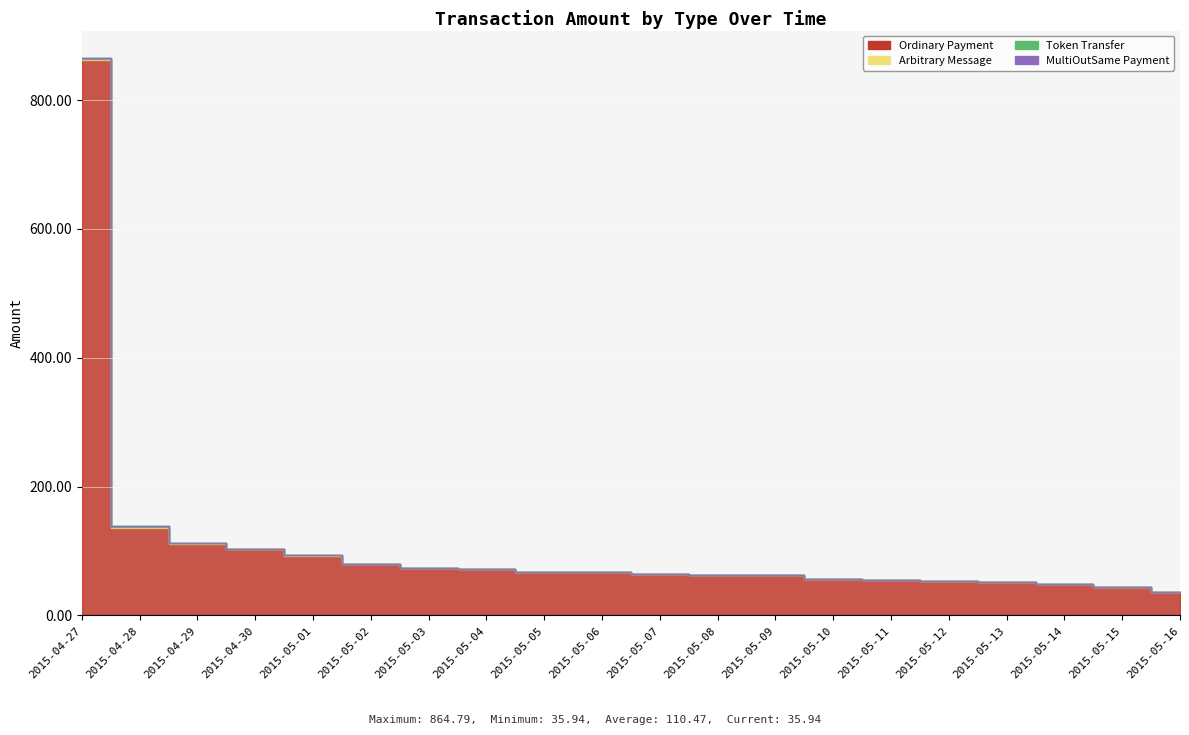

Reading left to right, extract all data points from this chart.

Ordinary Payment: 862.7	136.5	111.0	102.7	92.2	79.3	73.2	72.6	67.1	66.8	64.3	63.3	62.2	56.1	55.6	53.8	51.9	48.5	44.9	35.9
Arbitrary Message: 1.0	1.0	1.0	1.0	1.0	1.0	1.0	0.0	0.0	0.0	0.0	0.0	0.0	0.0	0.0	0.0	0.0	0.0	0.0	0.0
Token Transfer: 1.0	1.0	0.0	0.0	0.0	0.0	0.0	0.0	0.0	0.0	0.0	0.0	0.0	0.0	0.0	0.0	0.0	0.0	0.0	0.0
MultiOutSame Payment: 0.1	0.0	0.0	0.0	0.0	0.0	0.0	0.0	0.0	0.0	0.0	0.0	0.0	0.0	0.0	0.0	0.0	0.0	0.0	0.0